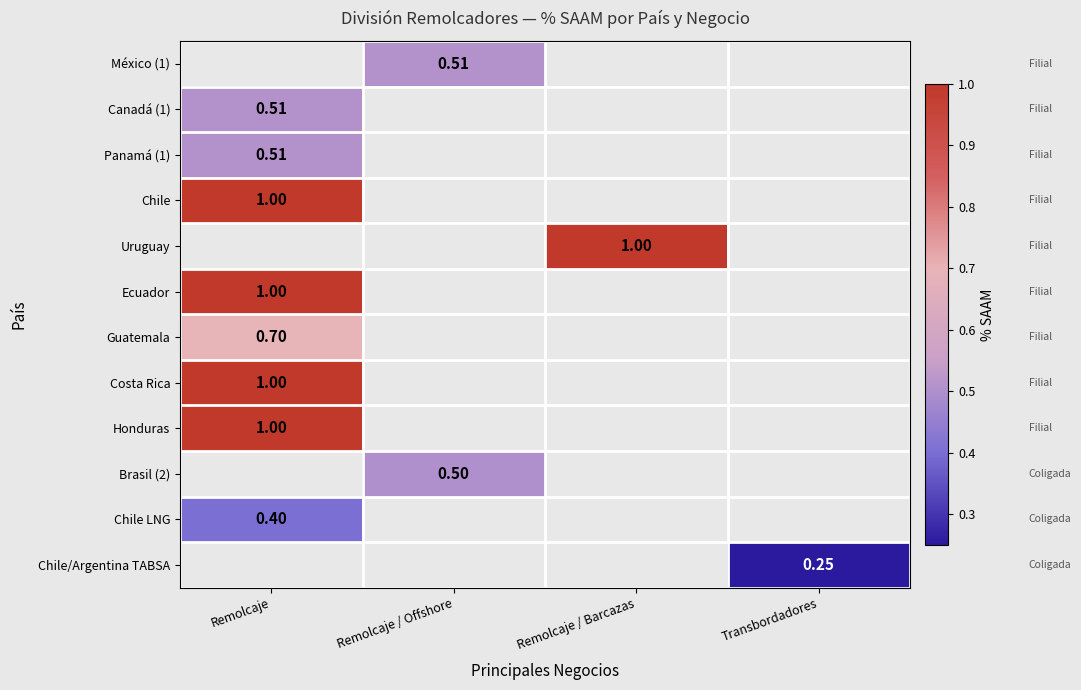

Which has a higher value, Transbordadores or Remolcaje?

Remolcaje